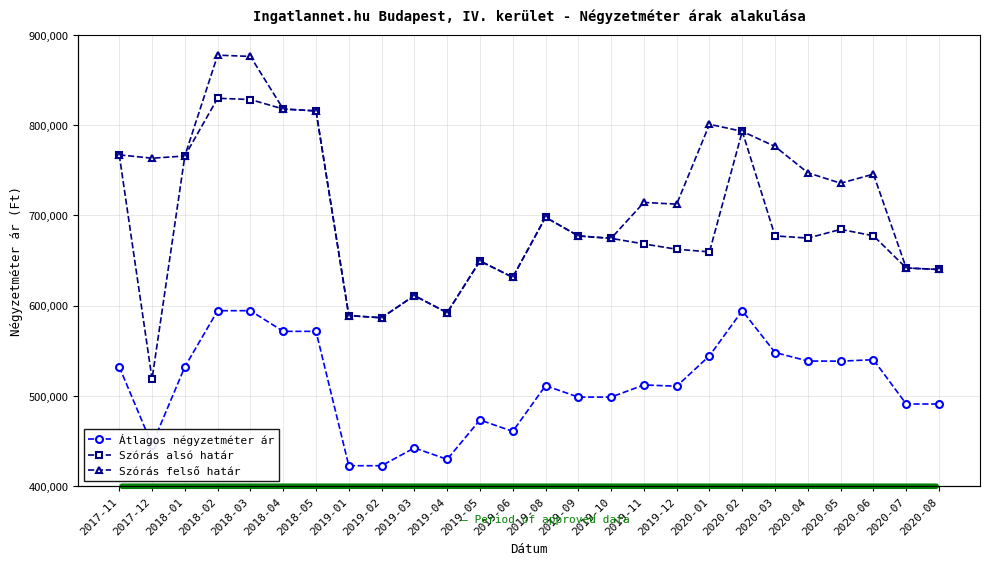

How many series are shown in this chart?

3